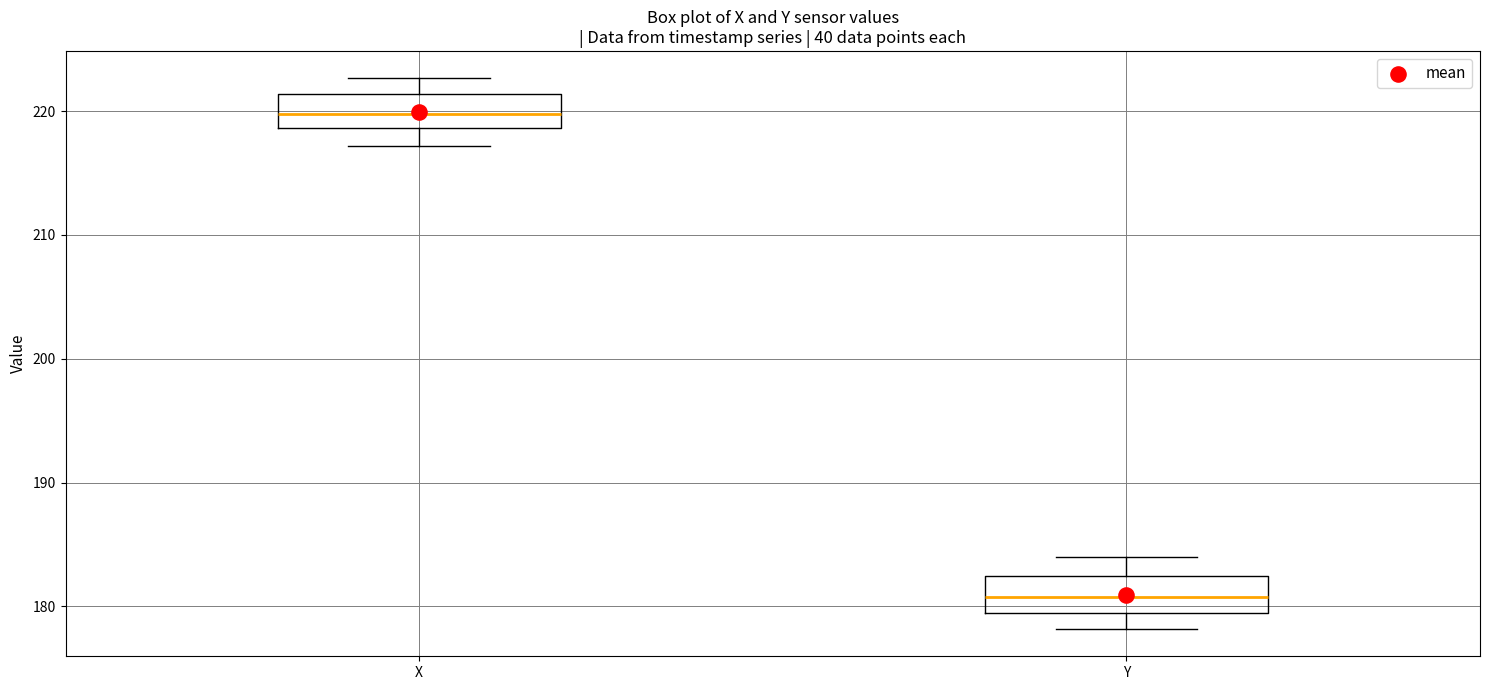

Which box has the highest median line?

X